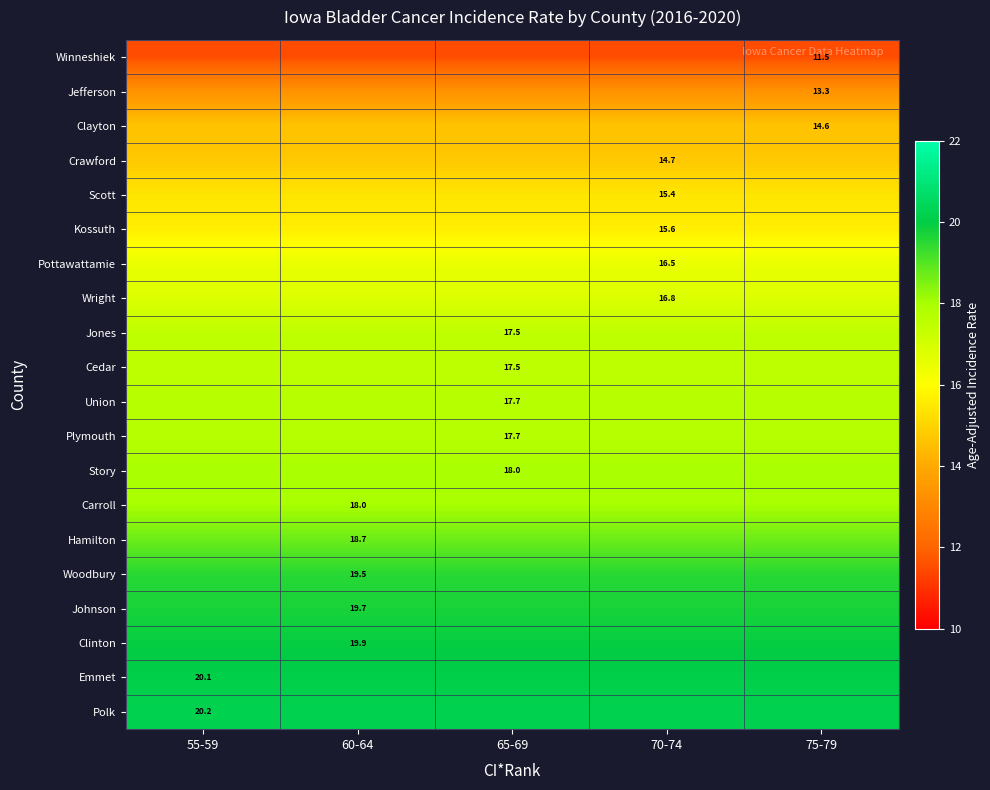

What is the greatest value displayed?

20.2